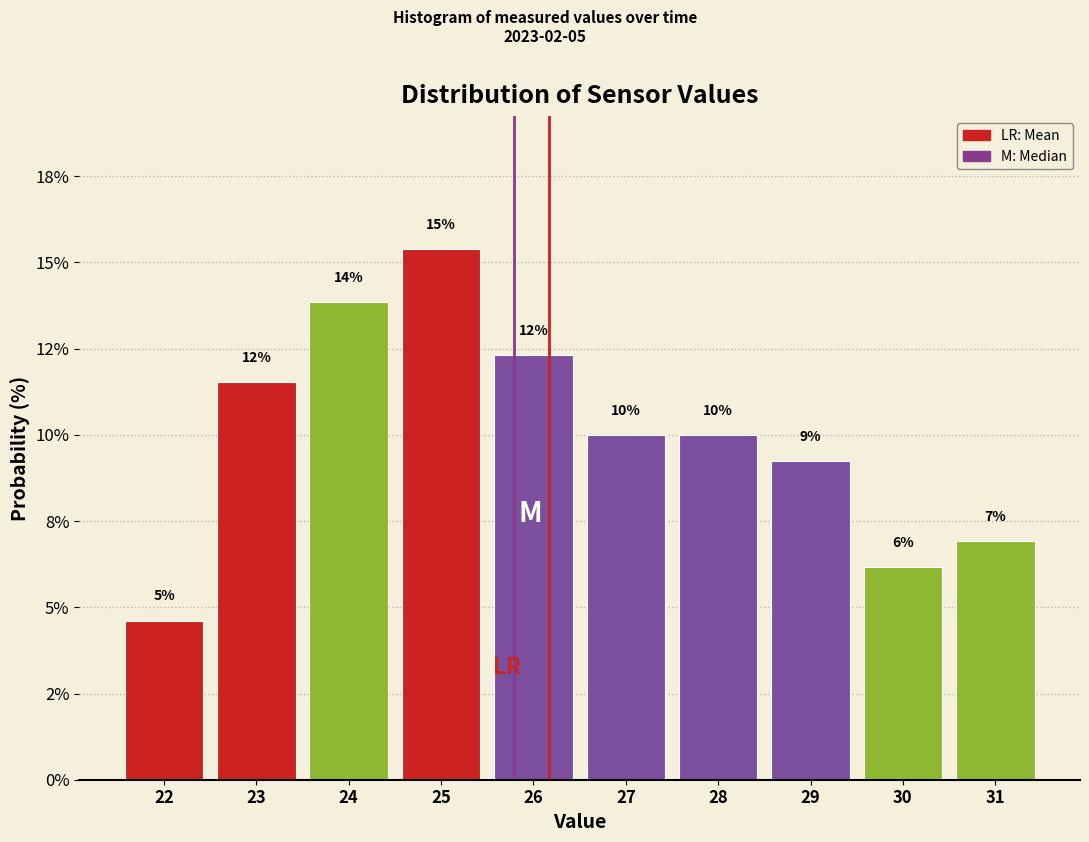

Does the chart contain any negative values?

No